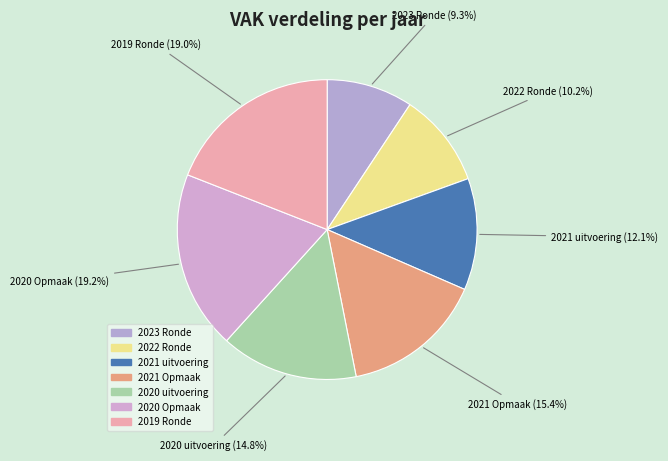

Which category has the smallest portion of the pie?

2023 Ronde